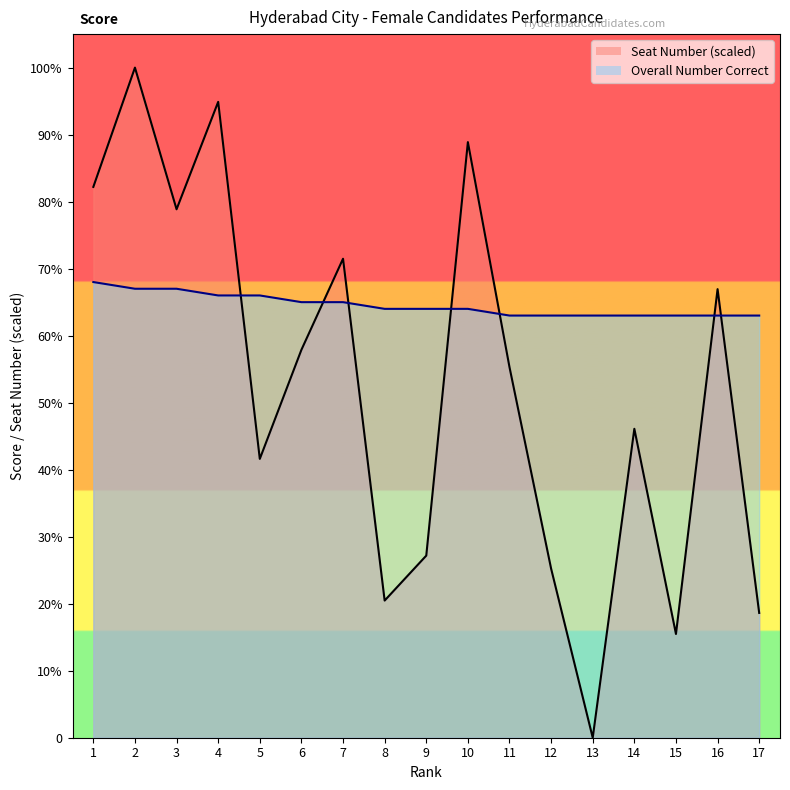

True or false: Seat Number has a value of 71.5 at 7.

True